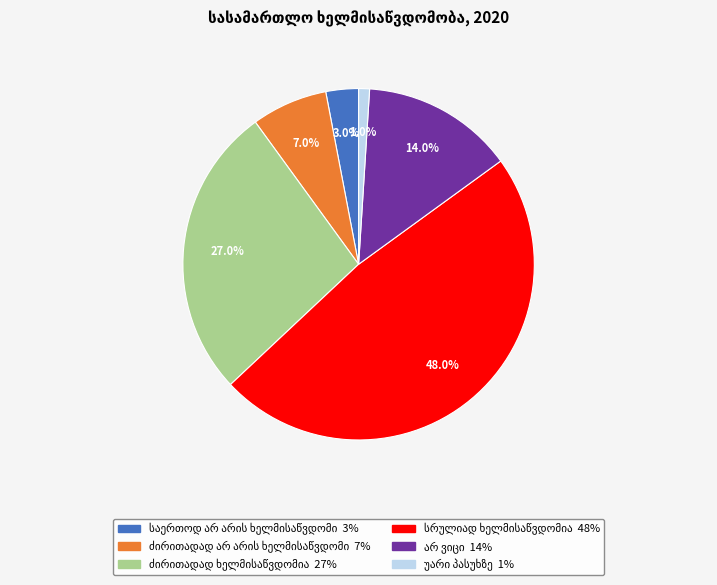

Does any single category account for the majority?

No